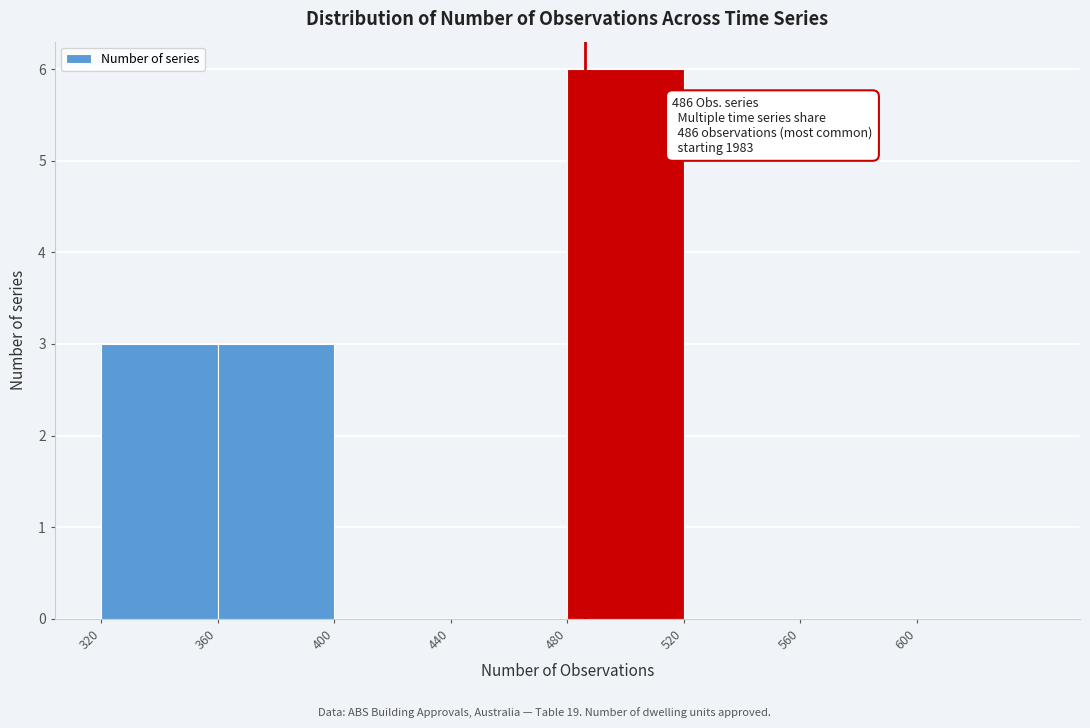

Over which range of the x-axis is the bar tallest?

480 to 520